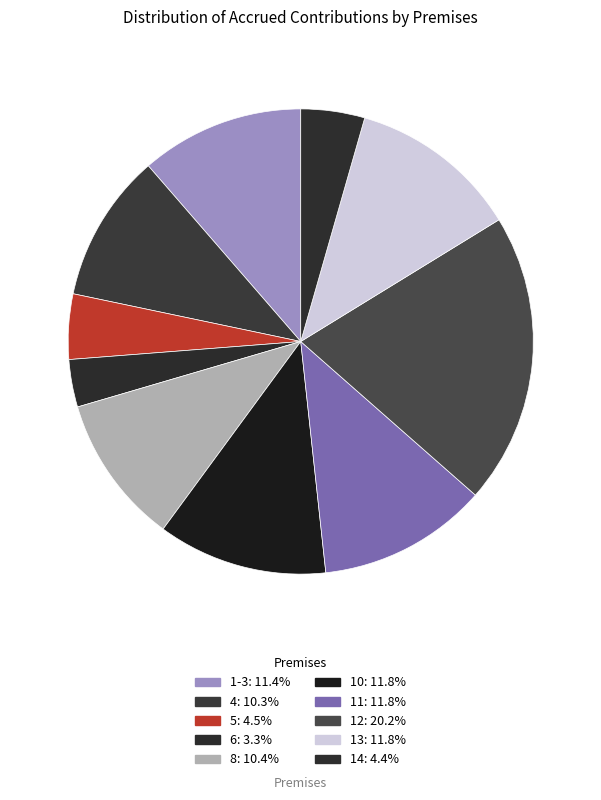

To the nearest percent, what is the difference between the 8 and 1-3 slice percentages?

1%